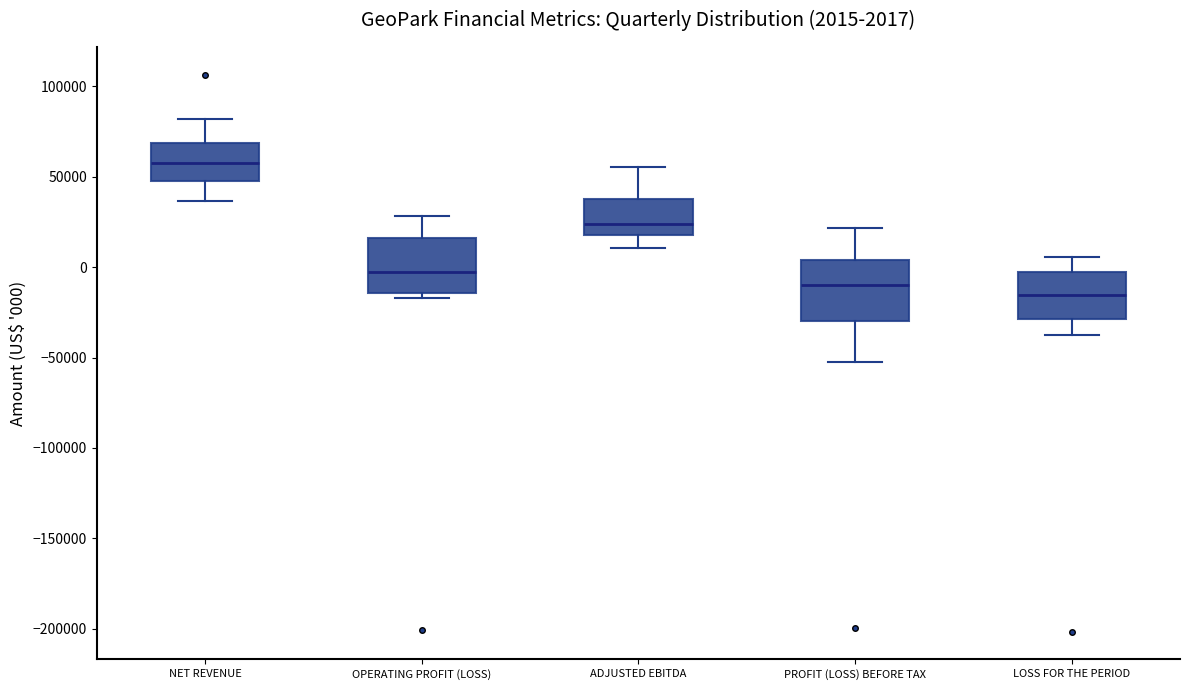

Which box has the lowest median line?

LOSS FOR THE PERIOD